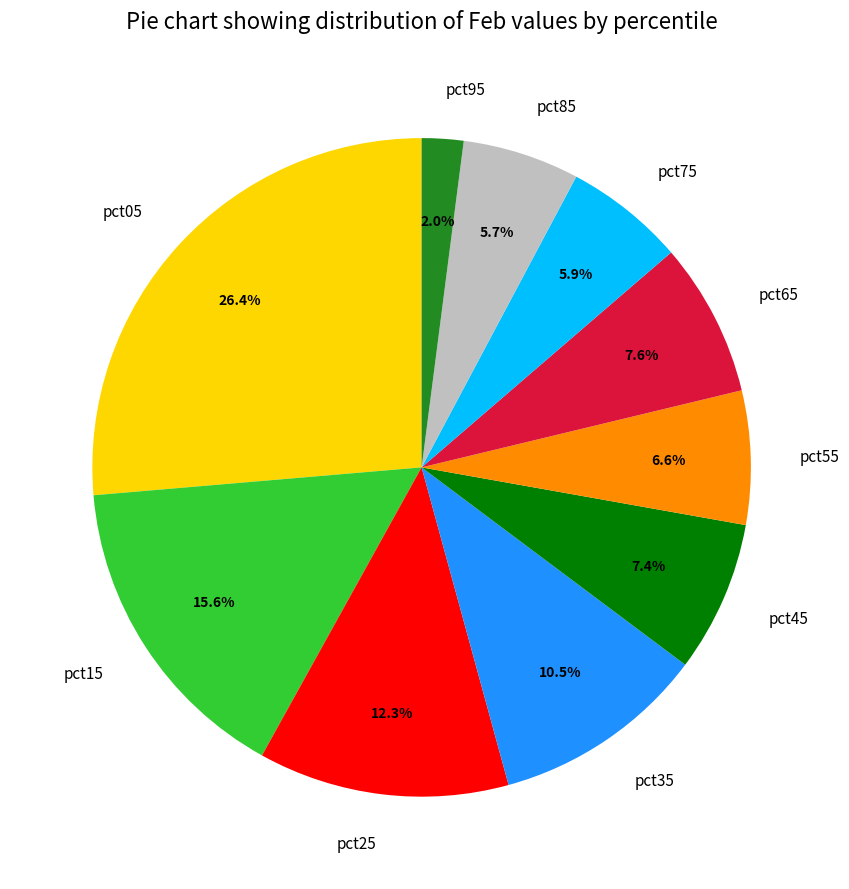

Which category has the smallest portion of the pie?

pct95